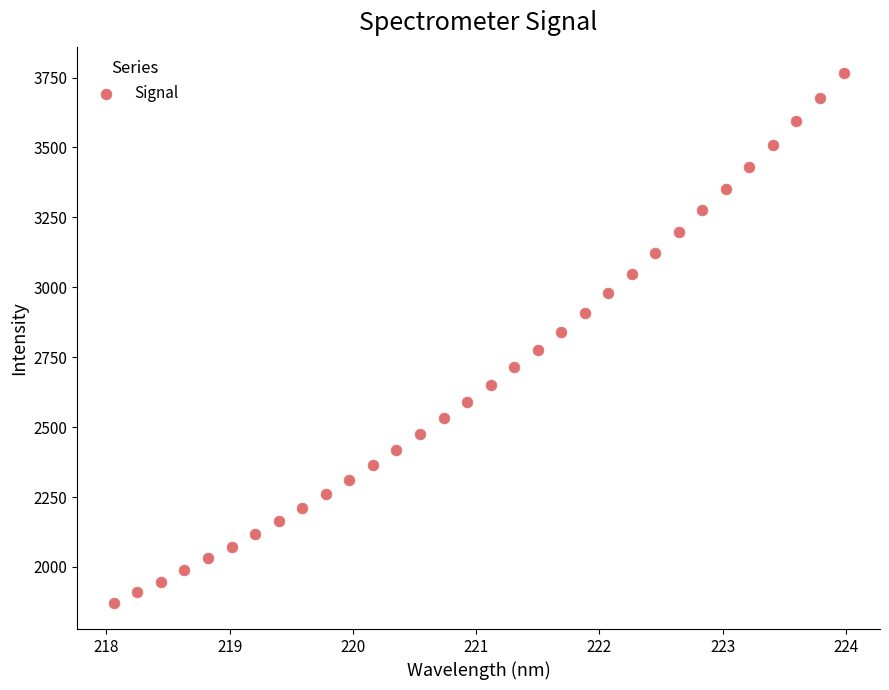

What is the range of Y values (max minus min)?

1893.0